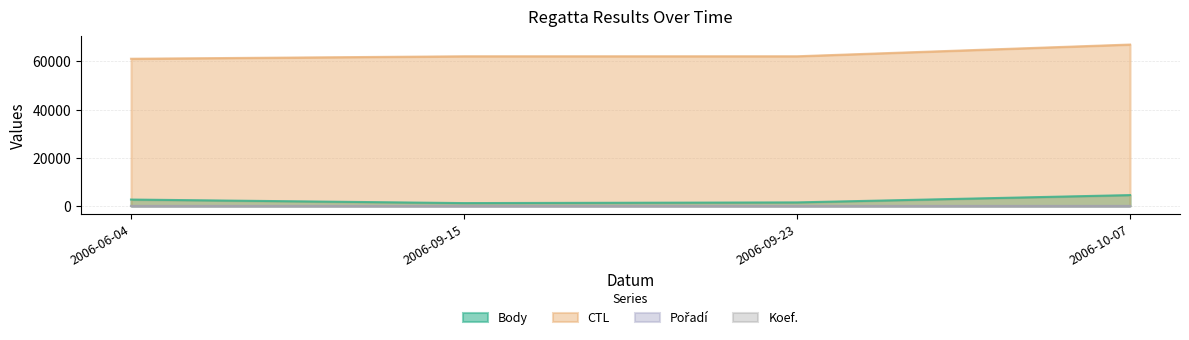

True or false: Koef. has a value of 10 at 2006-06-04.

False